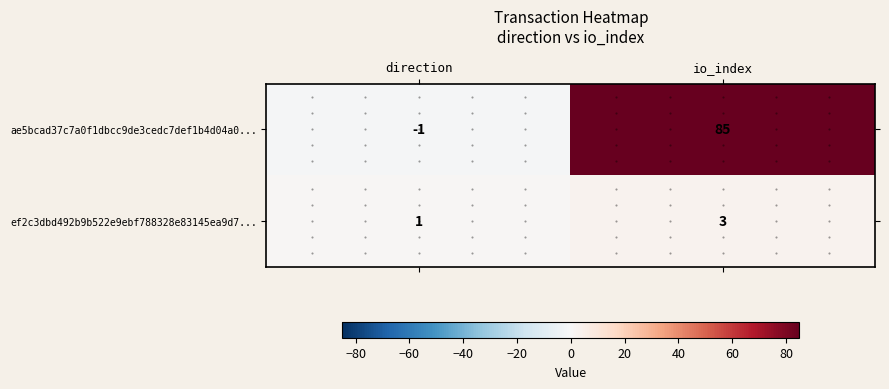

What is the difference between the ae5bcad37c7a0f1dbcc9de3cedc7def1b4d04a0... values at direction and io_index?

86